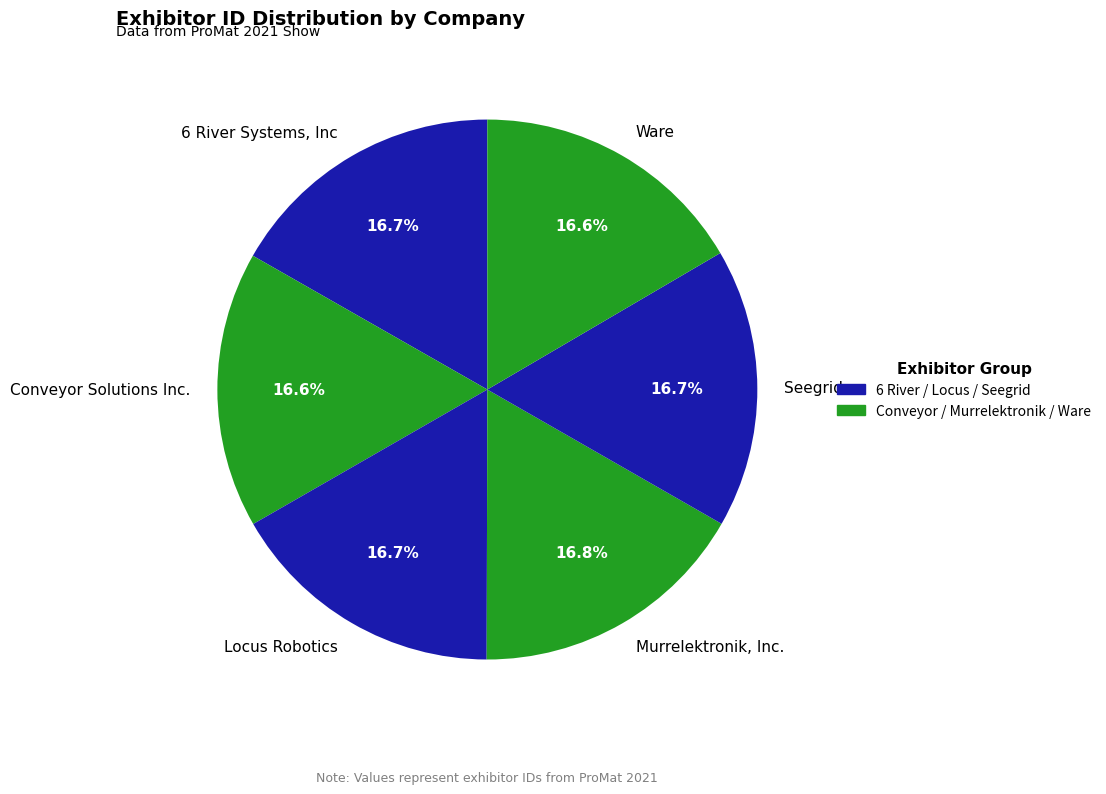

What is the total percentage of Locus Robotics and 6 River Systems, Inc?

33.4%